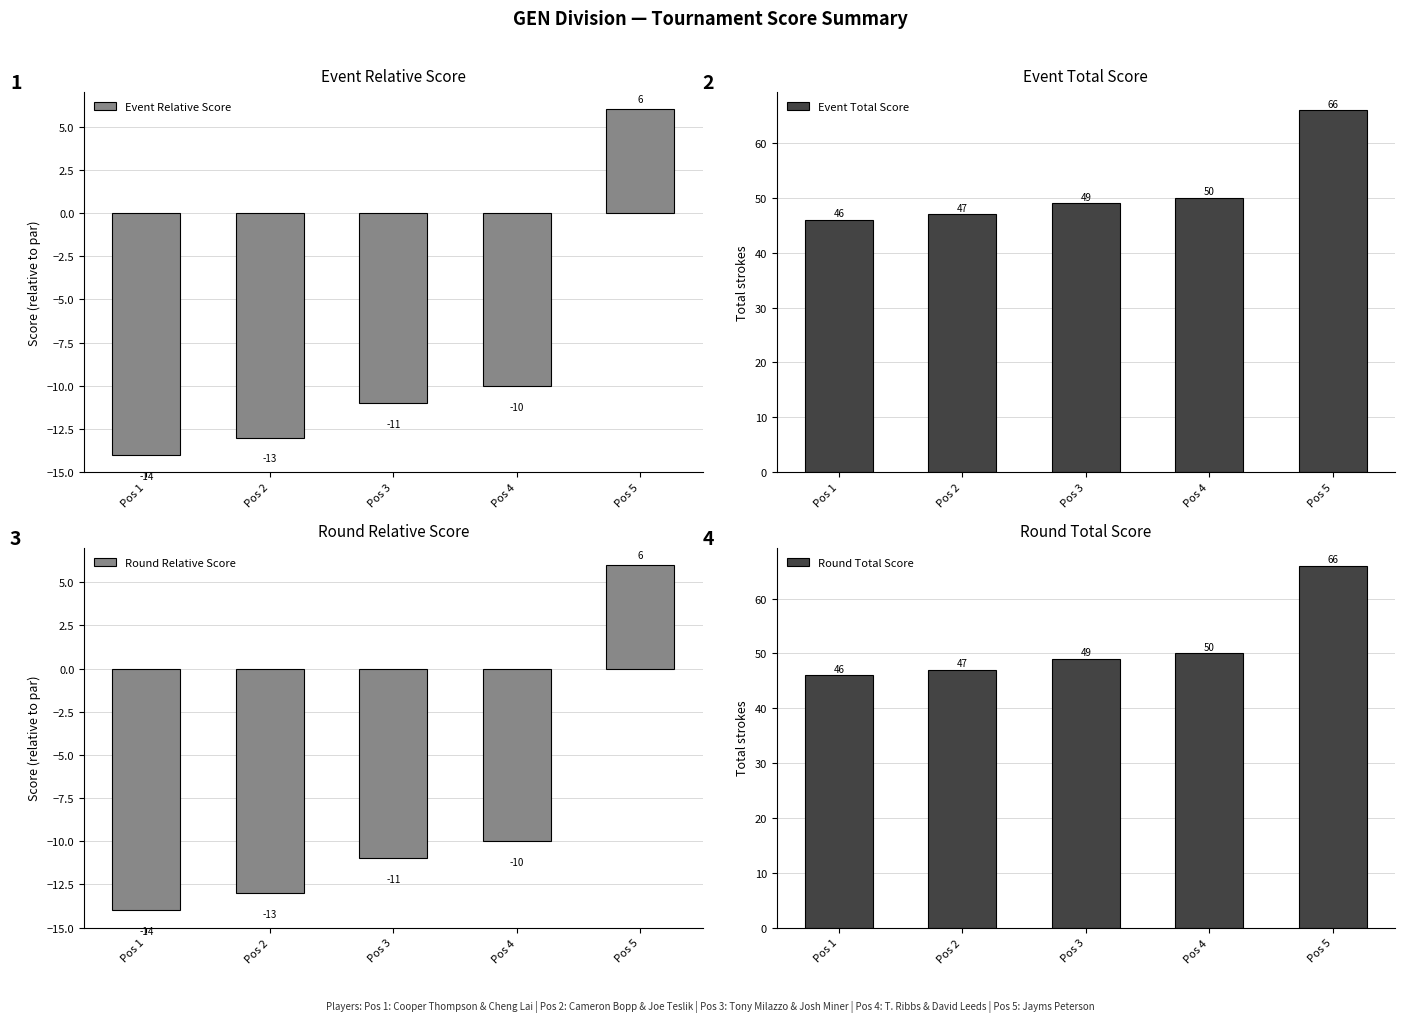

At how many categories does at least one series exceed 42?

5